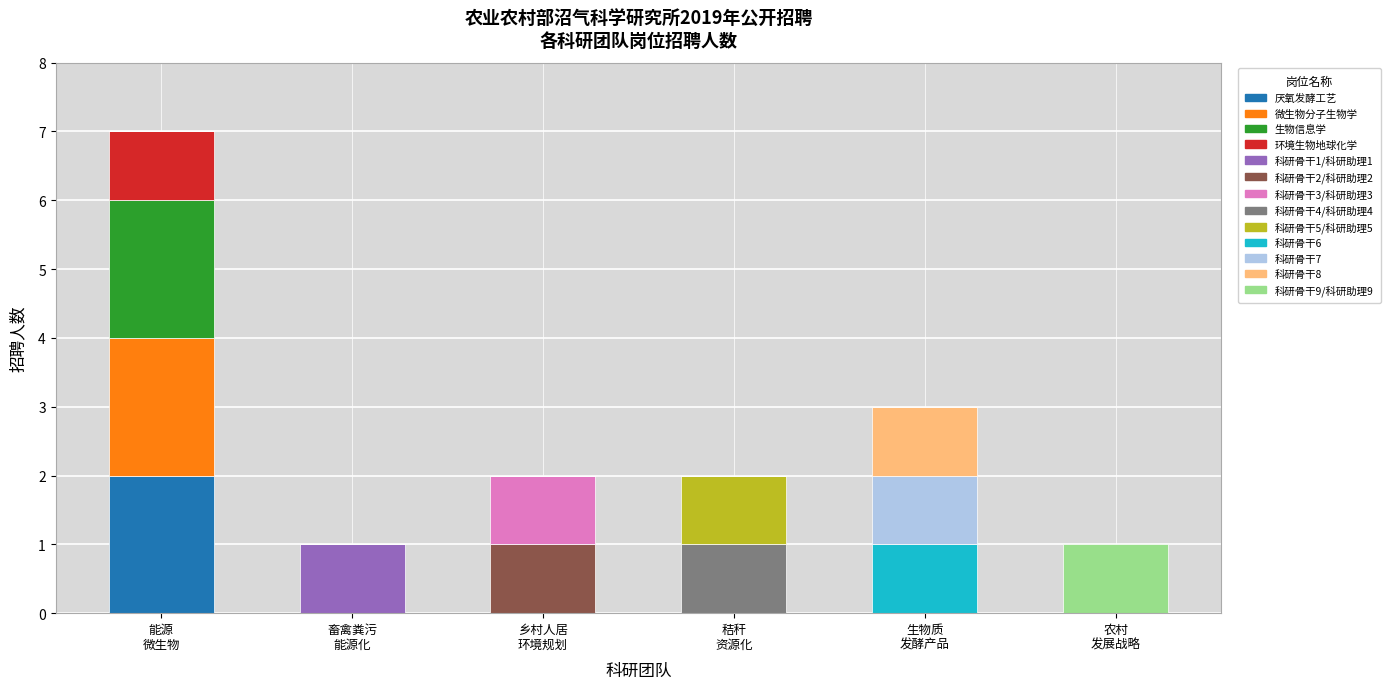

Are the bars horizontal?

No